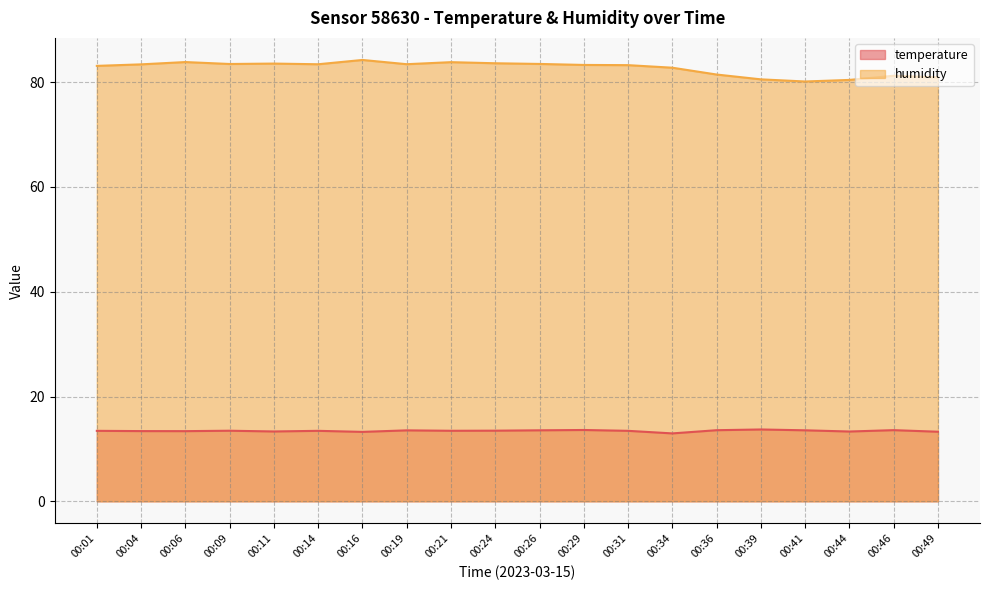

How many interior local peaks does the humidity series have?

5